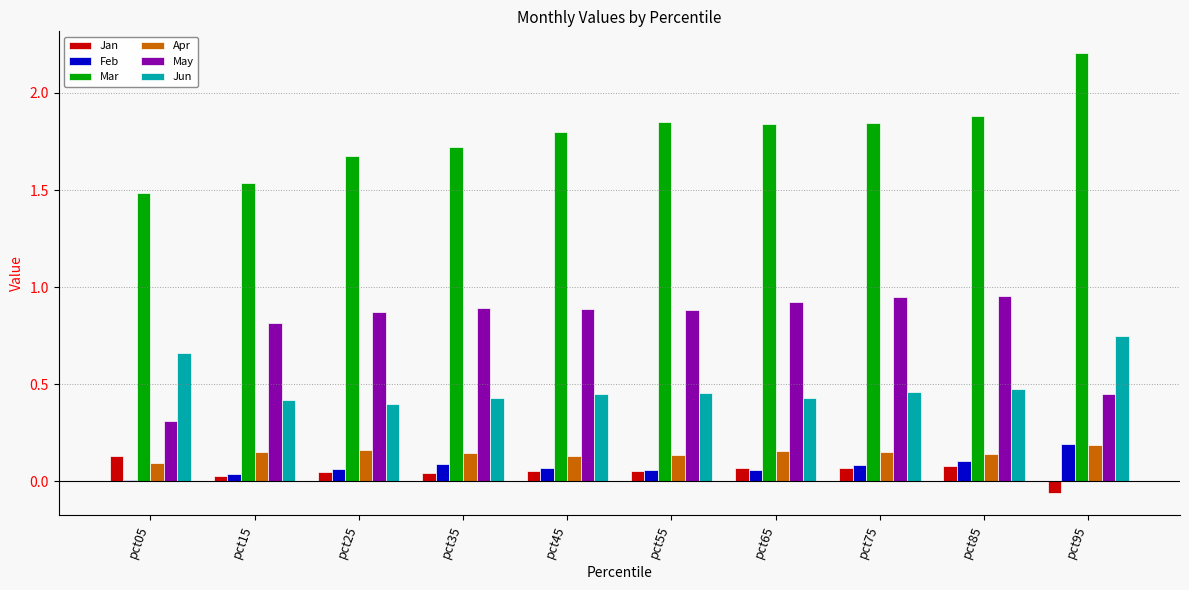

Is the value of Jan at pct15 greater than the value of Apr at pct95?

No